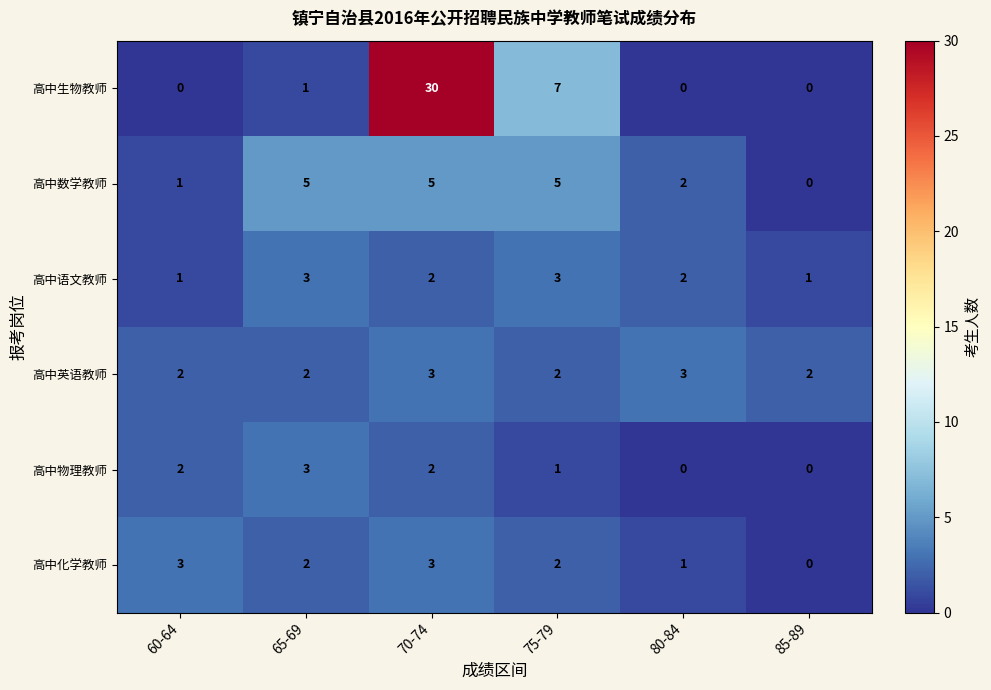

Which series has the widest spread of values?

高中生物教师